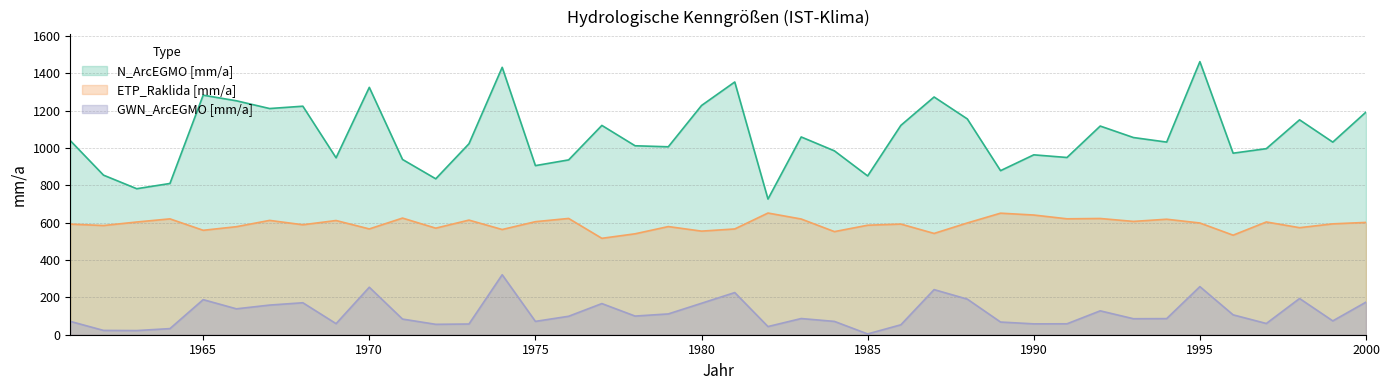

At which label does GWN_ArcEGMO [mm/a] reach its minimum?

1985